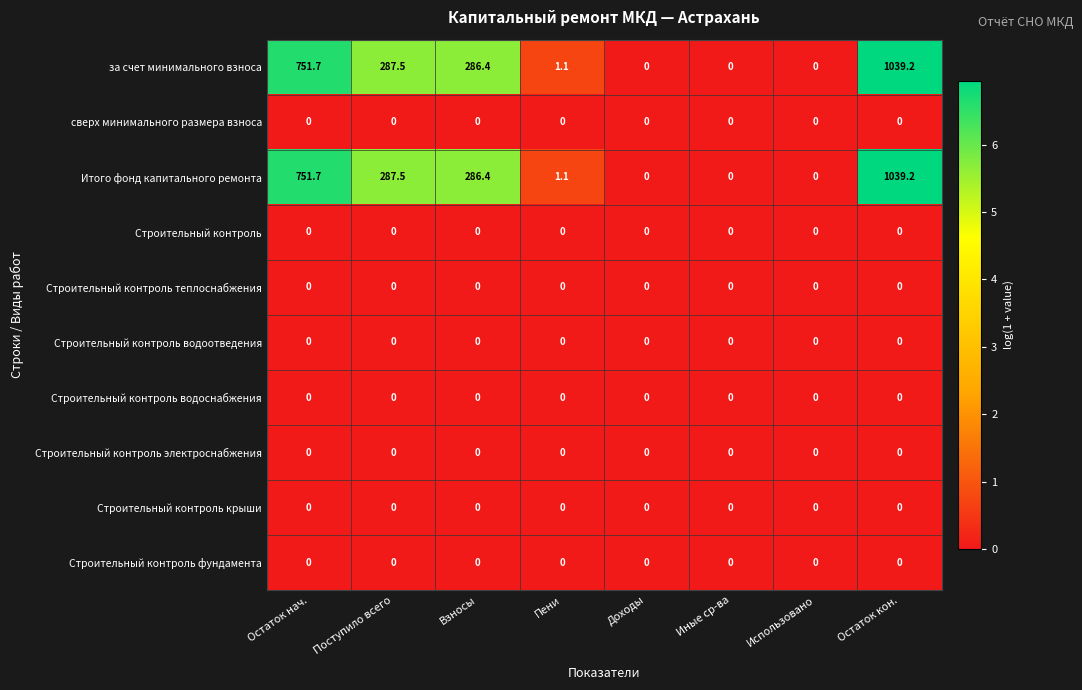

What is the difference between the maximum and minimum values in the за счет минимального взноса series?

1039.2